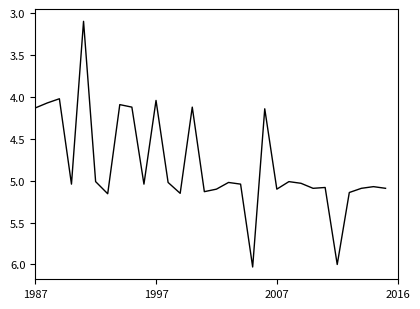

What is the smallest value displayed?

3.1